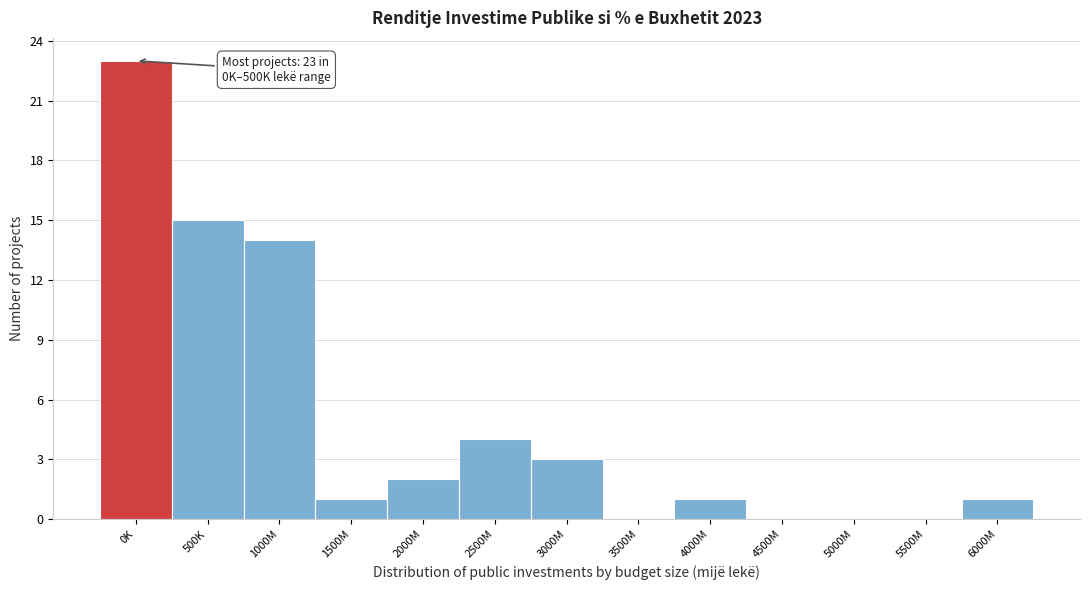

Reading left to right, list all the values displayed in this chart.

0K=23	500K=15	1000M=14	1500M=1	2000M=2	2500M=4	3000M=3	3500M=0	4000M=1	4500M=0	5000M=0	5500M=0	6000M=1